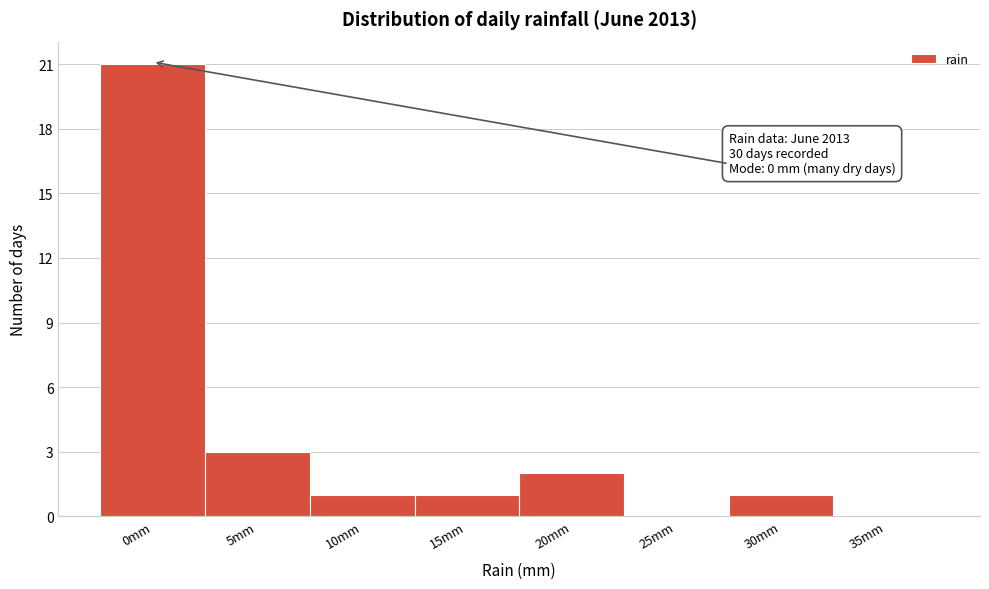

Reading right to left, extract all data points from this chart.

35mm=0	30mm=1	25mm=0	20mm=2	15mm=1	10mm=1	5mm=3	0mm=21